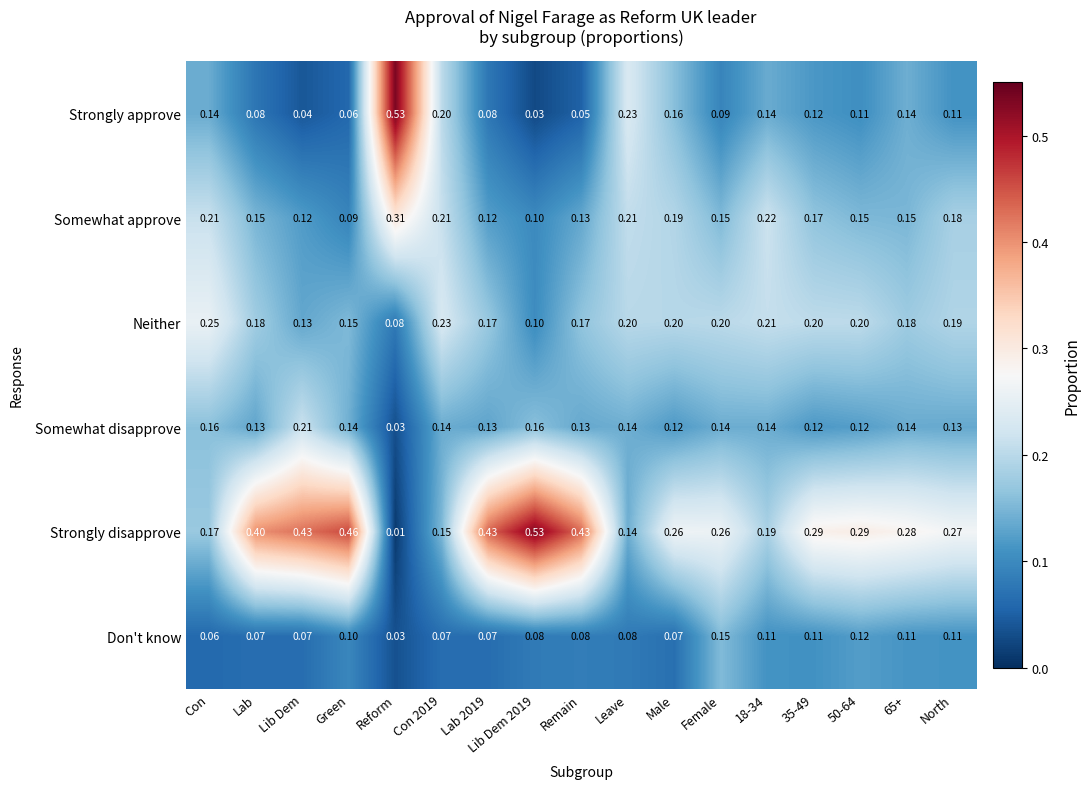

At which label is Strongly disapprove closest to 0?

Reform